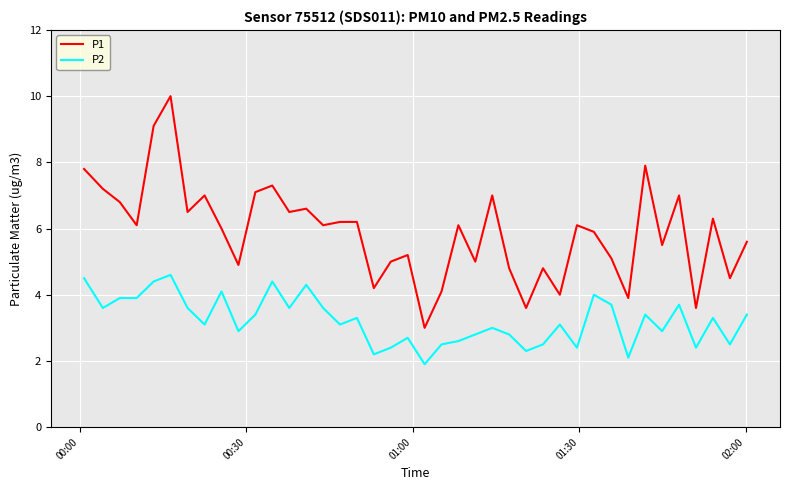

Reading right to left, transcribe all the data shown in this chart.

P1: 5.6	4.5	6.3	3.6	7.0	5.5	7.9	3.9	5.1	5.9	6.1	4.0	4.8	3.6	4.8	7.0	5.0	6.1	4.1	3.0	5.2	5.0	4.2	6.2	6.2	6.1	6.6	6.5	7.3	7.1	4.9	6.0	7.0	6.5	10.0	9.1	6.1	6.8	7.2	7.8
P2: 3.4	2.5	3.3	2.4	3.7	2.9	3.4	2.1	3.7	4.0	2.4	3.1	2.5	2.3	2.8	3.0	2.8	2.6	2.5	1.9	2.7	2.4	2.2	3.3	3.1	3.6	4.3	3.6	4.4	3.4	2.9	4.1	3.1	3.6	4.6	4.4	3.9	3.9	3.6	4.5